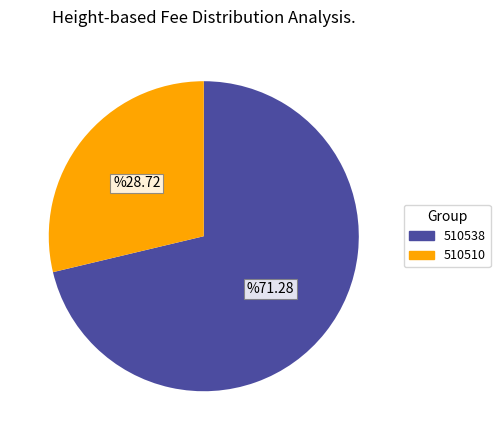

How many segments does this pie chart have?

2